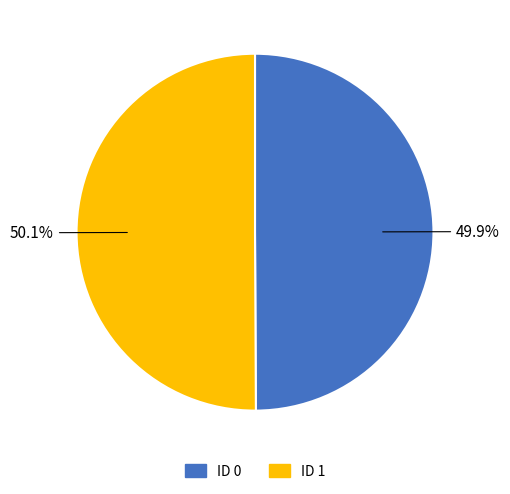

Does any single category account for the majority?

Yes